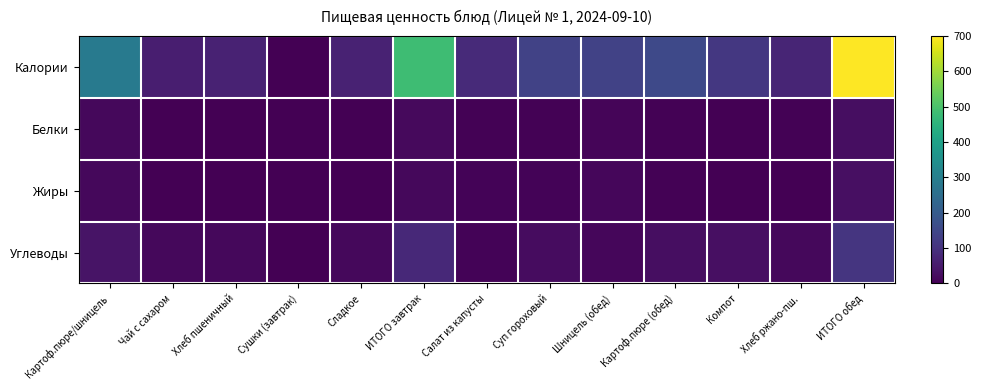

At how many categories does at least one series exceed 484?

1